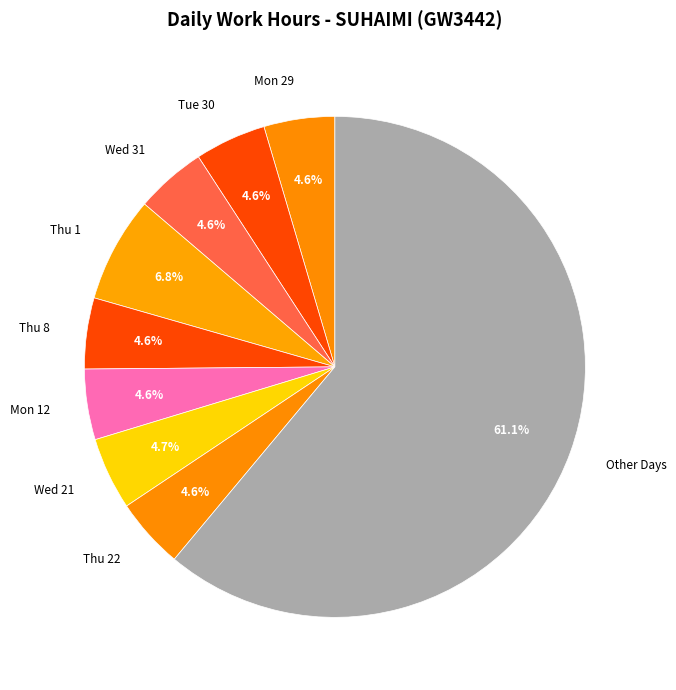

Do Wed 21 and Wed 31 together represent more than half of the pie?

No